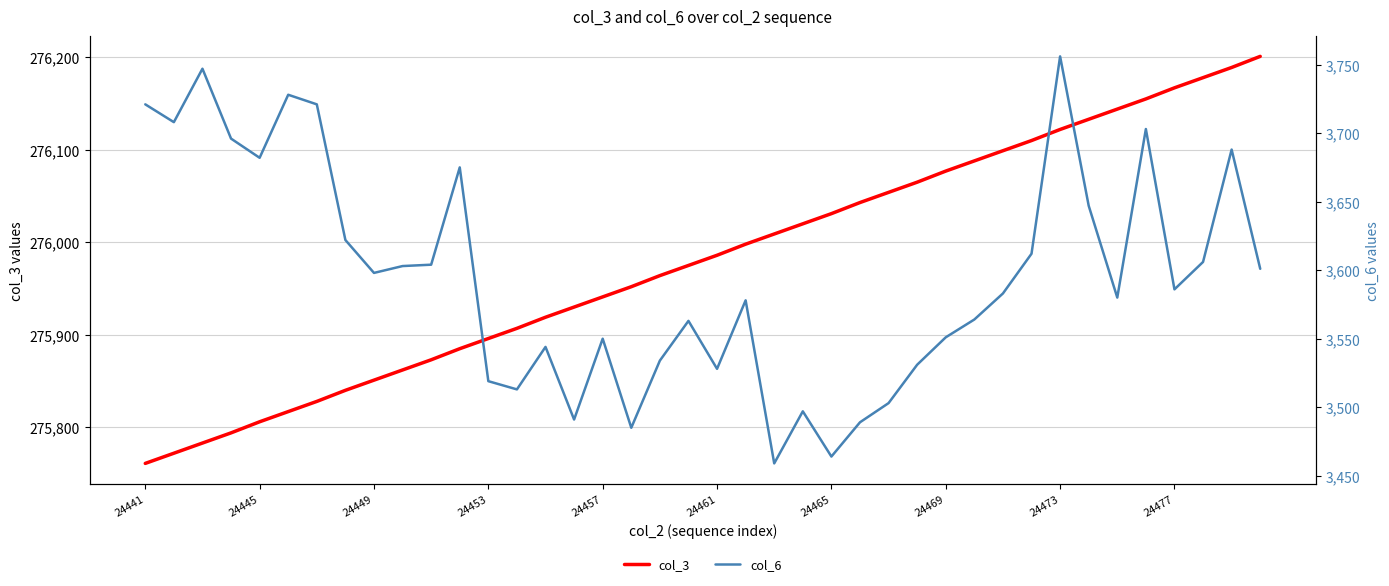

Does the chart display data point markers on the line(s)?

No